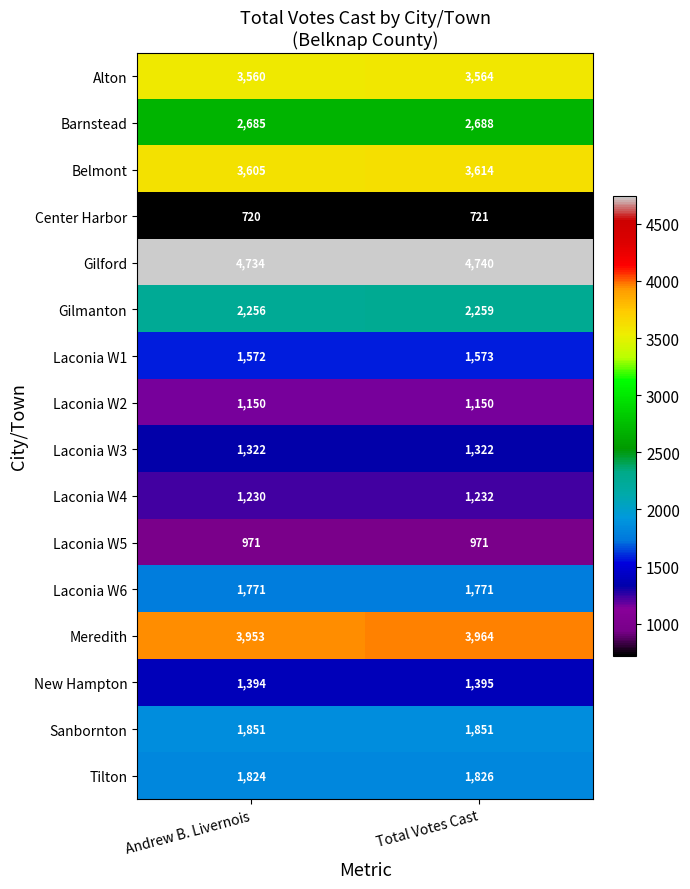

Rank the series at Andrew B. Livernois from highest to lowest value.

Gilford, Meredith, Belmont, Alton, Barnstead, Gilmanton, Sanbornton, Tilton, Laconia W6, Laconia W1, New Hampton, Laconia W3, Laconia W4, Laconia W2, Laconia W5, Center Harbor